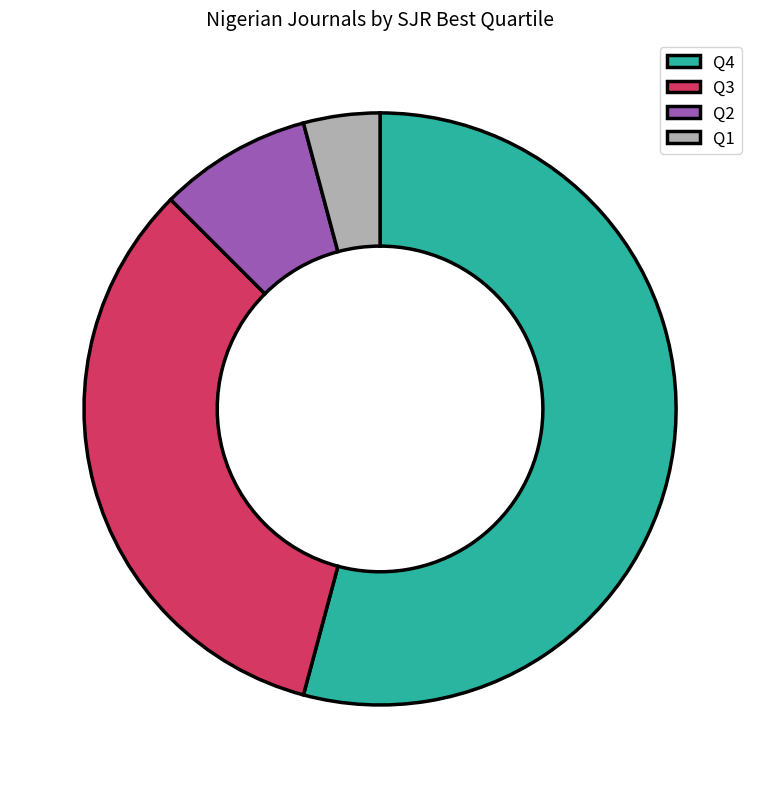

What is the ratio of the value at Q3 to the value at Q2?

4.0